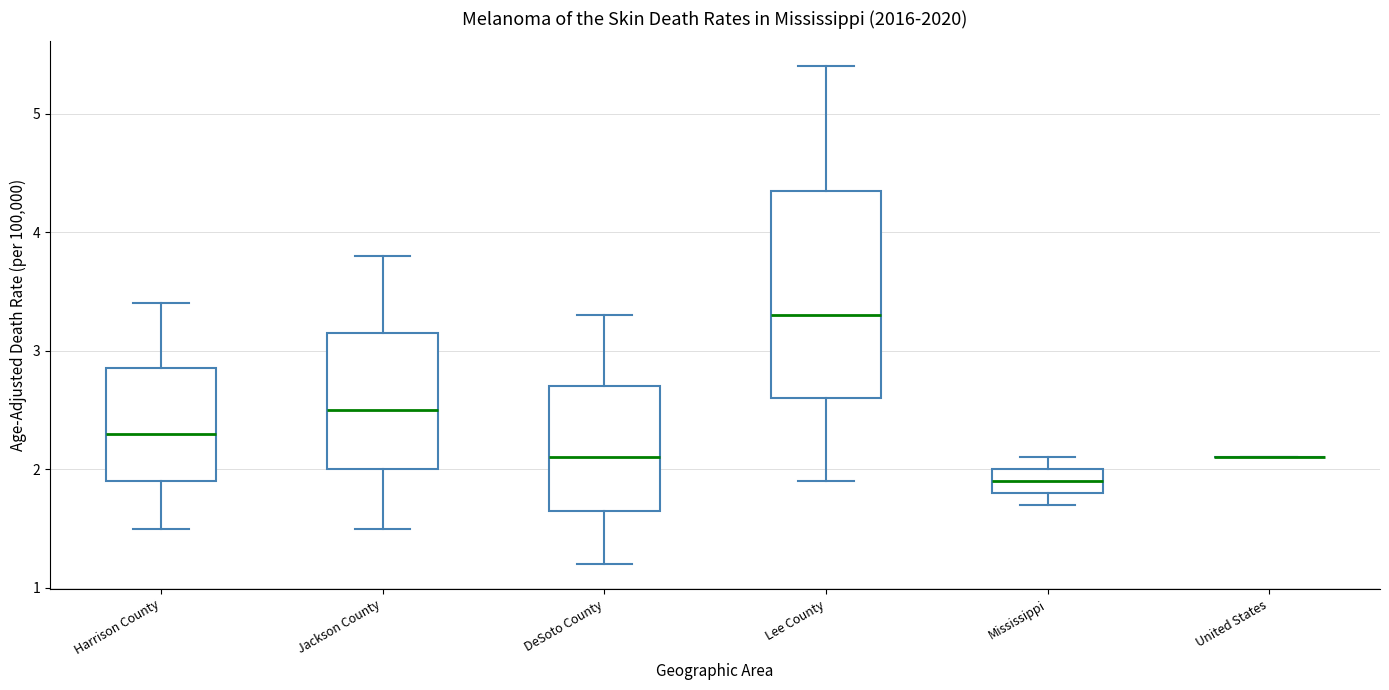

Reading left to right, transcribe this box plot: for each box, give where its median line is, the range the box spans, and where its two whiskers end, as read against the y-axis. The values are not printed on the chart, so give them approximately, as read against the axis.

Harrison County: median 2.3, box 1.9 to 2.9, whiskers 1.5 to 3.4
Jackson County: median 2.5, box 2.0 to 3.2, whiskers 1.5 to 3.8
DeSoto County: median 2.1, box 1.7 to 2.7, whiskers 1.2 to 3.3
Lee County: median 3.3, box 2.6 to 4.4, whiskers 1.9 to 5.4
Mississippi: median 1.9, box 1.8 to 2.0, whiskers 1.7 to 2.1
United States: box collapsed to a line at 2.1, whiskers 2.1 to 2.1